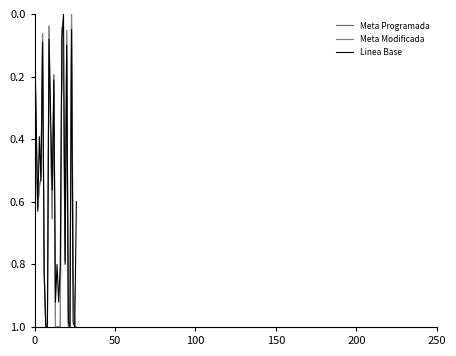

Is this an area chart (filled region under the line)?

No